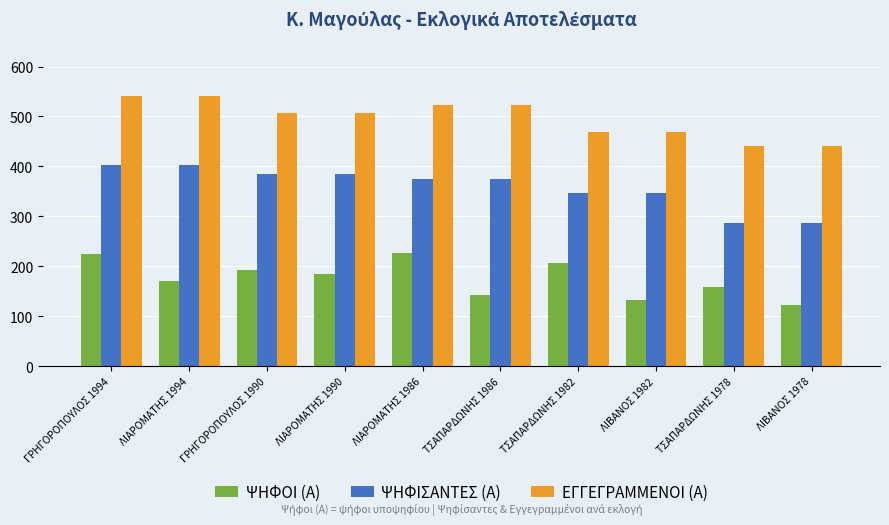

At how many categories does at least one series exceed 167?

10